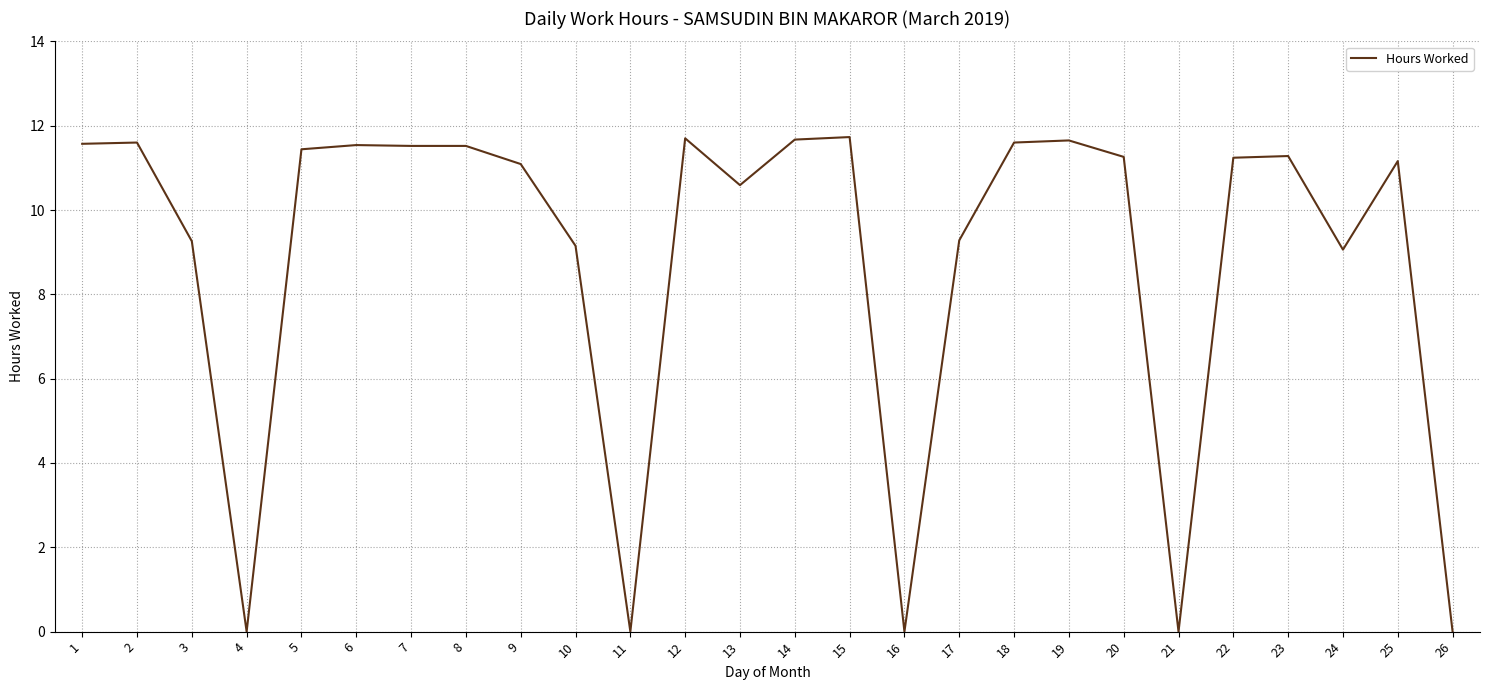

What value does the data have at 24?

9.1